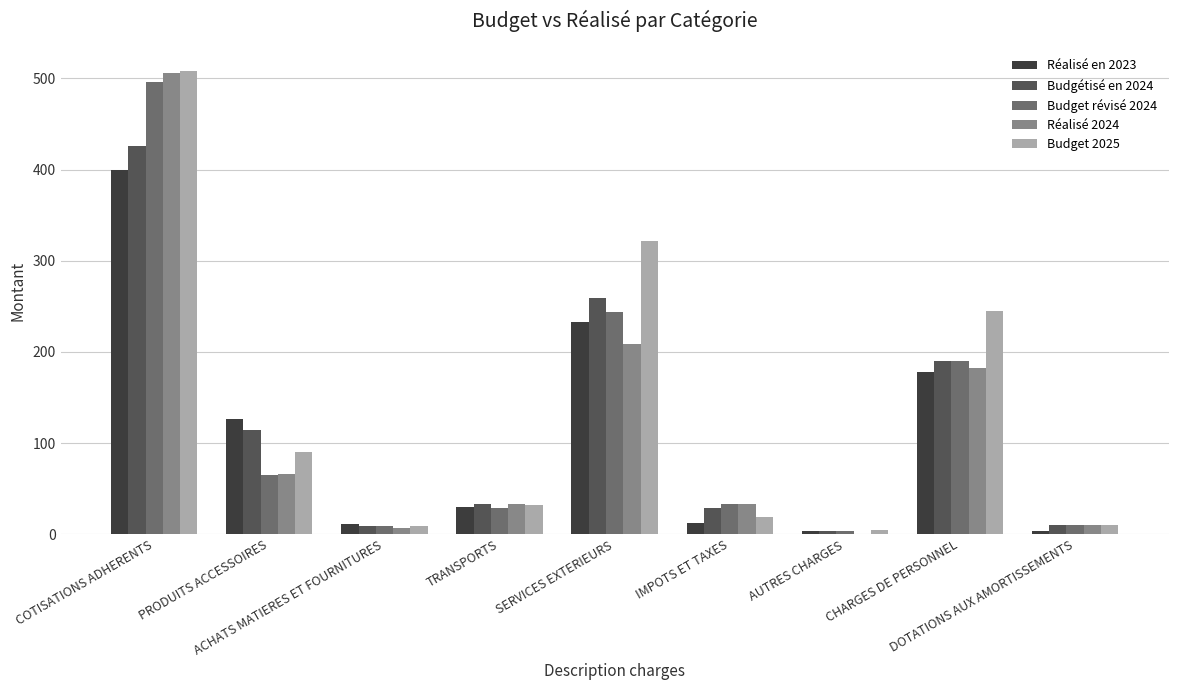

Where is Réalisé 2024 nearest to the value 253?

SERVICES EXTERIEURS